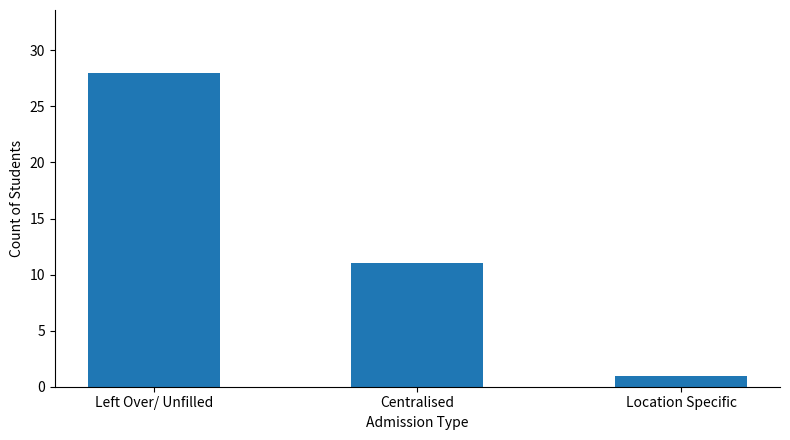

Which label corresponds to the smallest value in the chart?

Location Specific